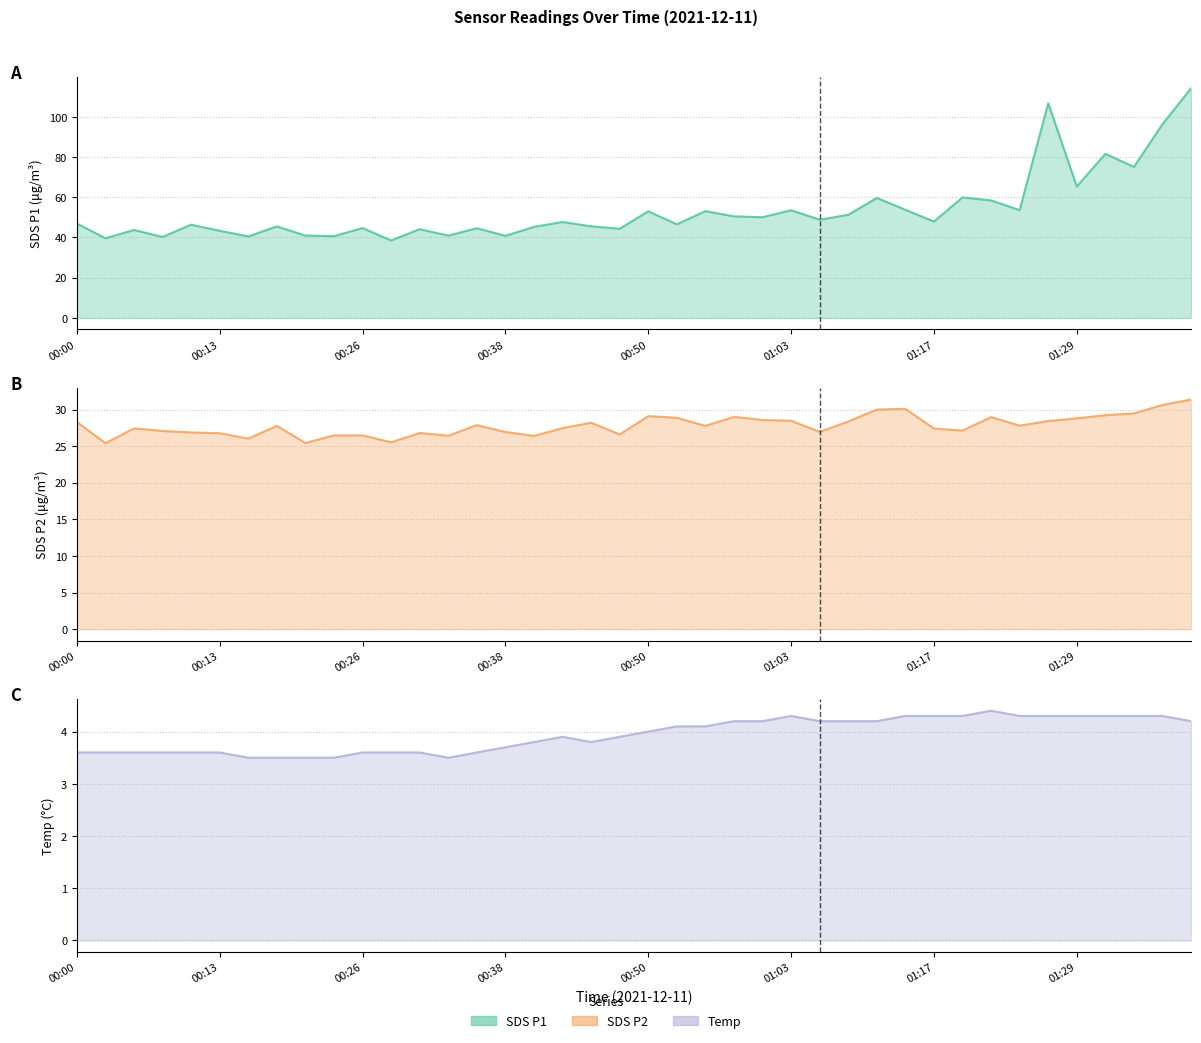

What is the difference between the highest and lowest values at 01:32?

77.3